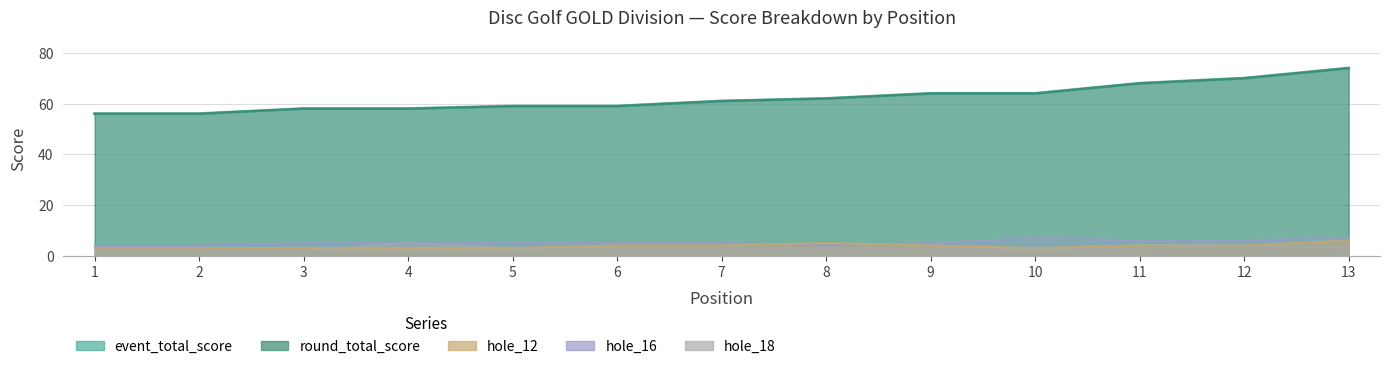

What is the value of the event_total_score point at the 8th from the left?

62